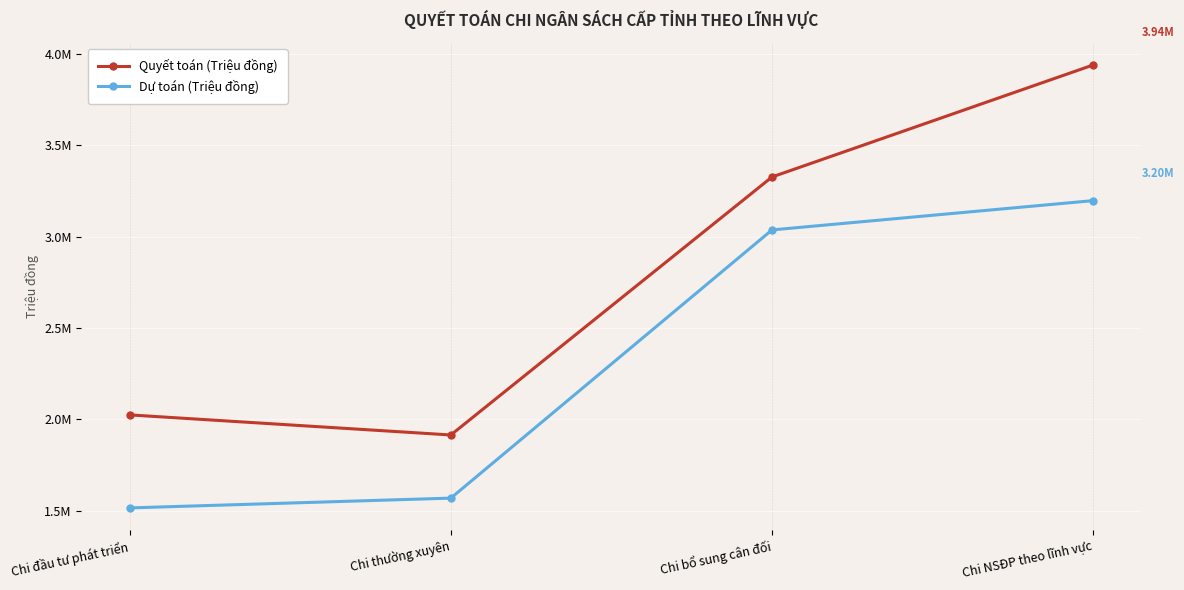

What is the value of the Quyết toán (Triệu đồng) point at the 3rd from the left?

3326248.9